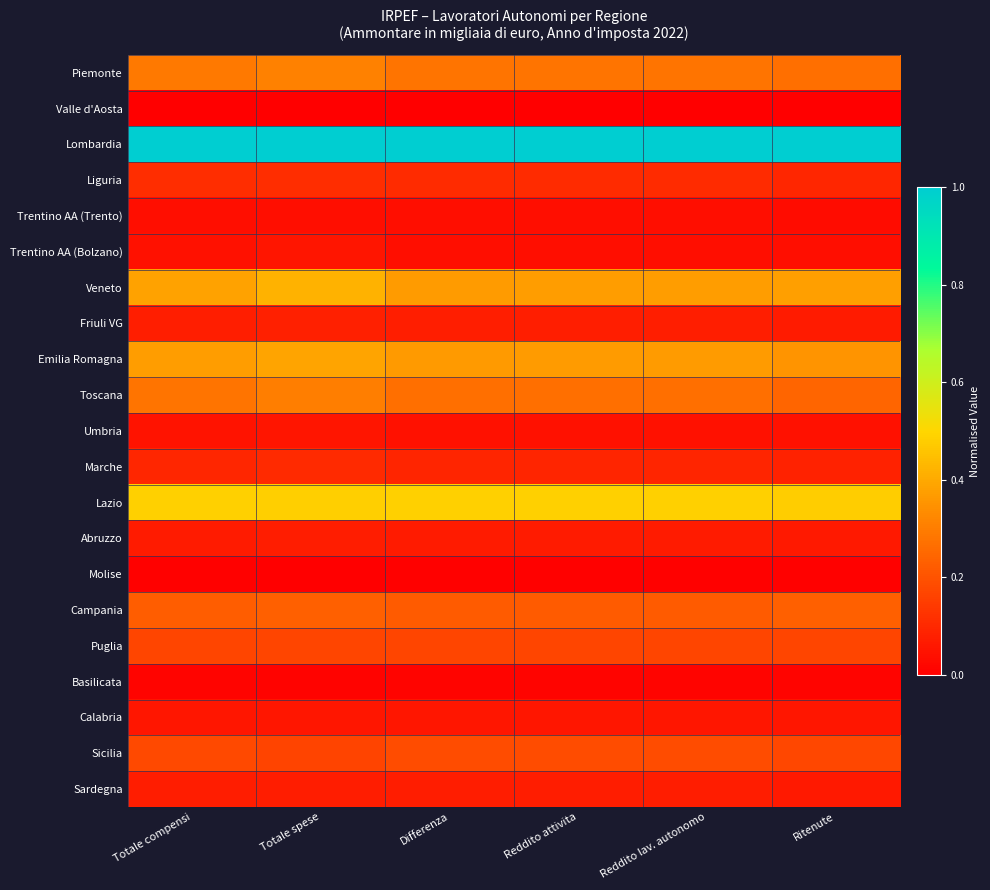

Which category has the lowest value across all series?

Totale compensi